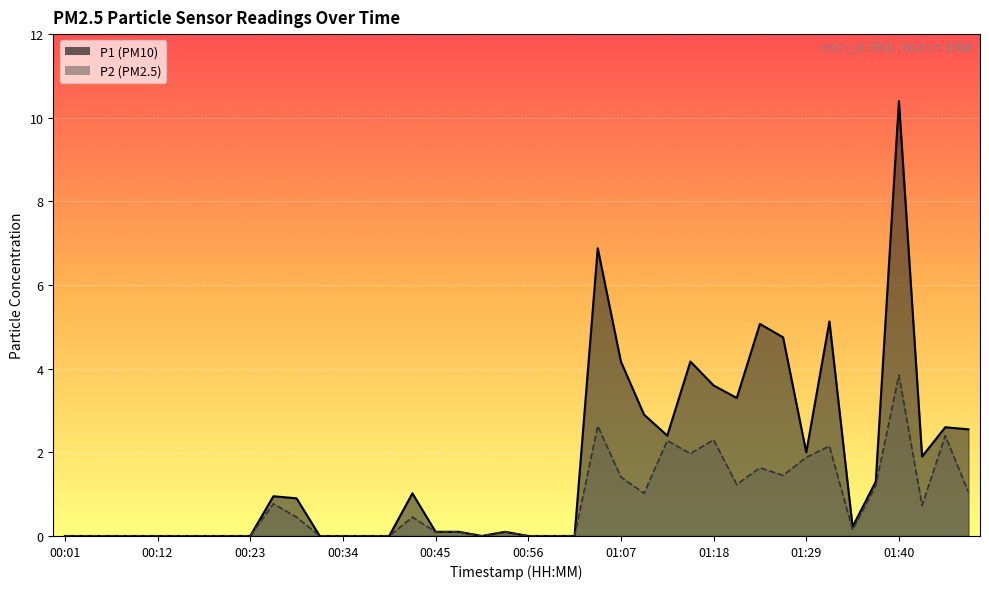

At which category does P1 reach its first local peak?

00:26